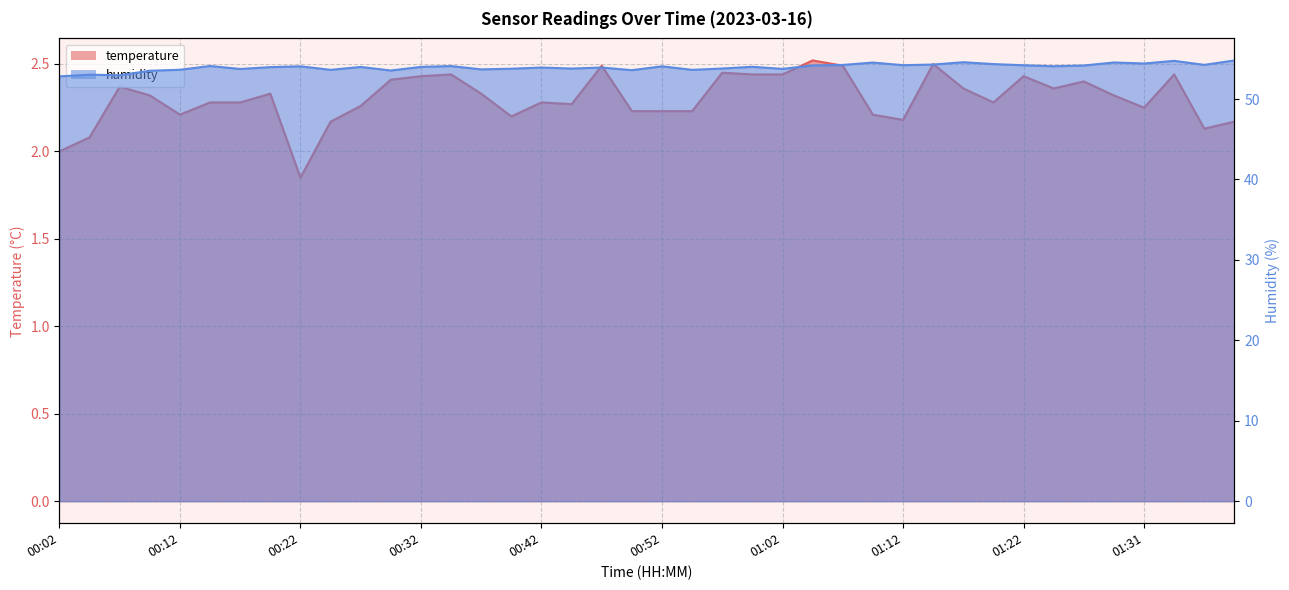

Which series has the largest total across all categories?

humidity